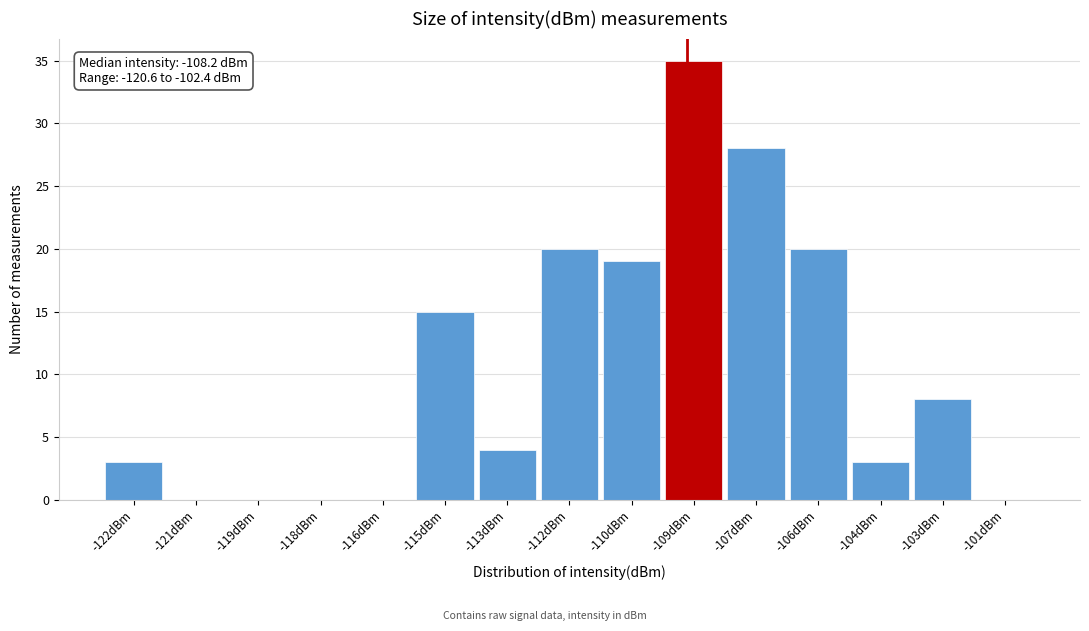

Reading left to right, what are all the values shown in this chart?

-122dBm=3	-121dBm=0	-119dBm=0	-118dBm=0	-116dBm=0	-115dBm=15	-113dBm=4	-112dBm=20	-110dBm=19	-109dBm=35	-107dBm=28	-106dBm=20	-104dBm=3	-103dBm=8	-101dBm=0